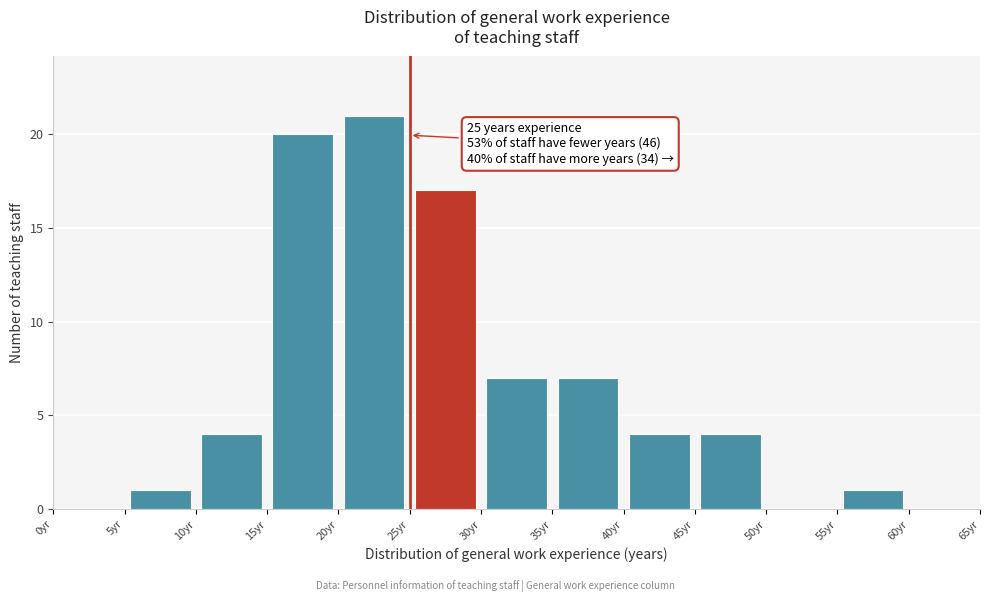

Which range on the x-axis has the tallest bar?

20 to 25